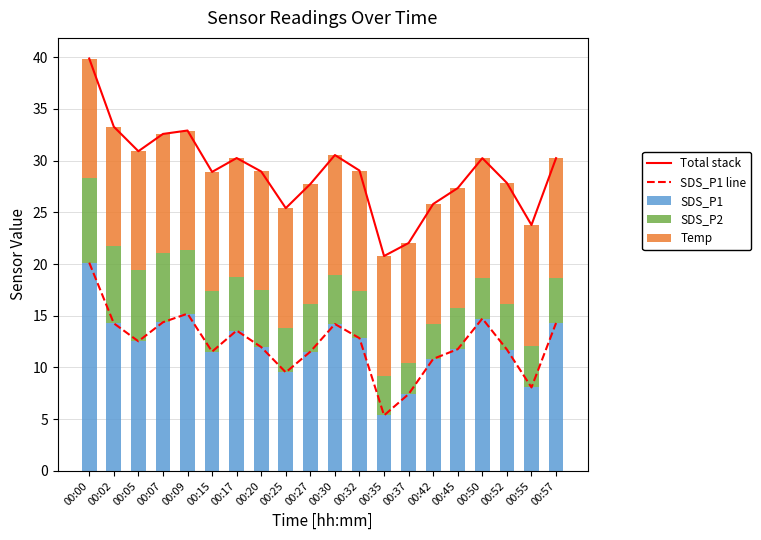

Which category has the highest value across all series?

00:00